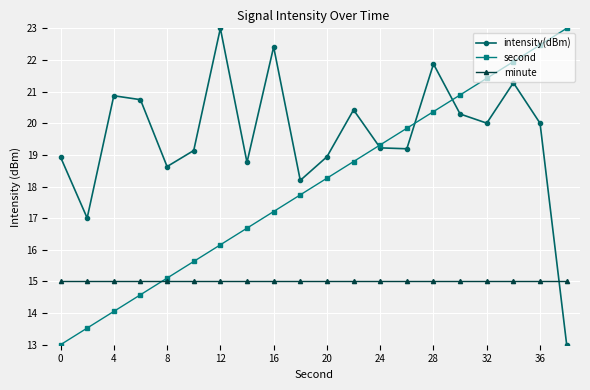

List the series in order of their overall mean, highest first.

intensity(dBm), second, minute